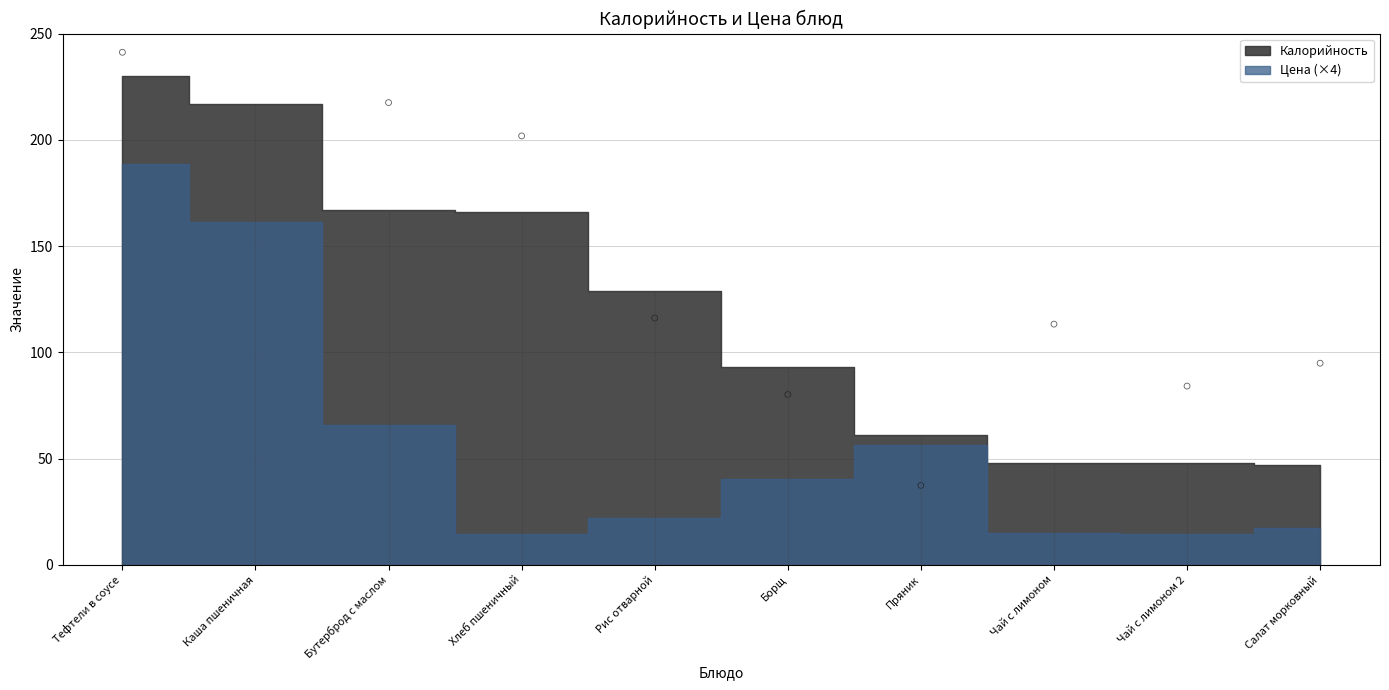

Which series has the largest Y range (max minus min)?

Калорийность